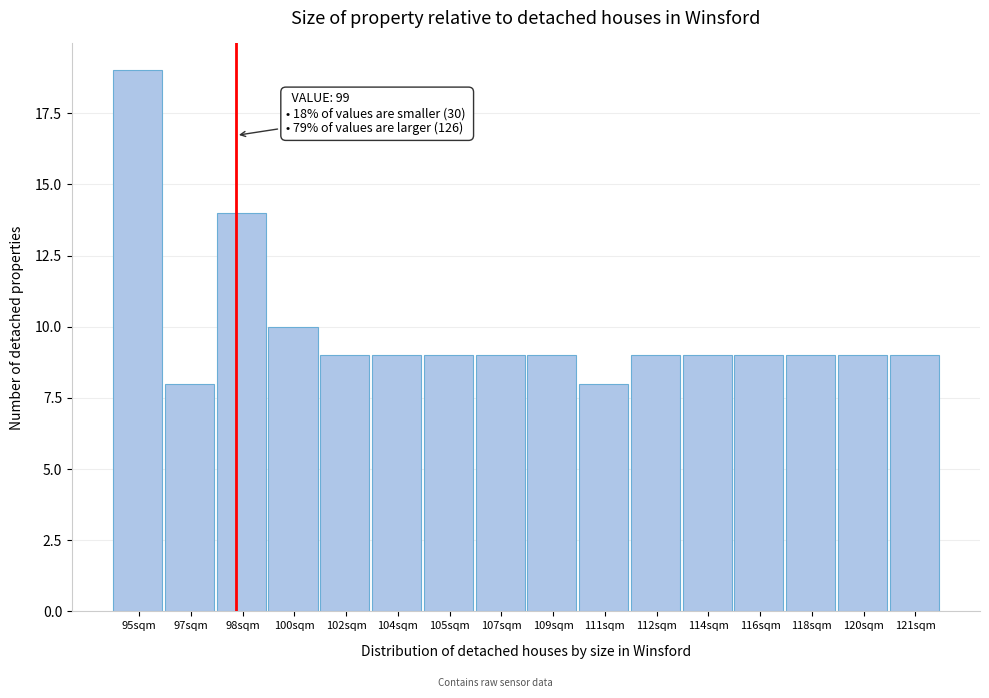

Reading left to right, extract all data points from this chart.

95sqm=19	97sqm=8	98sqm=14	100sqm=10	102sqm=9	104sqm=9	105sqm=9	107sqm=9	109sqm=9	111sqm=8	112sqm=9	114sqm=9	116sqm=9	118sqm=9	120sqm=9	121sqm=9